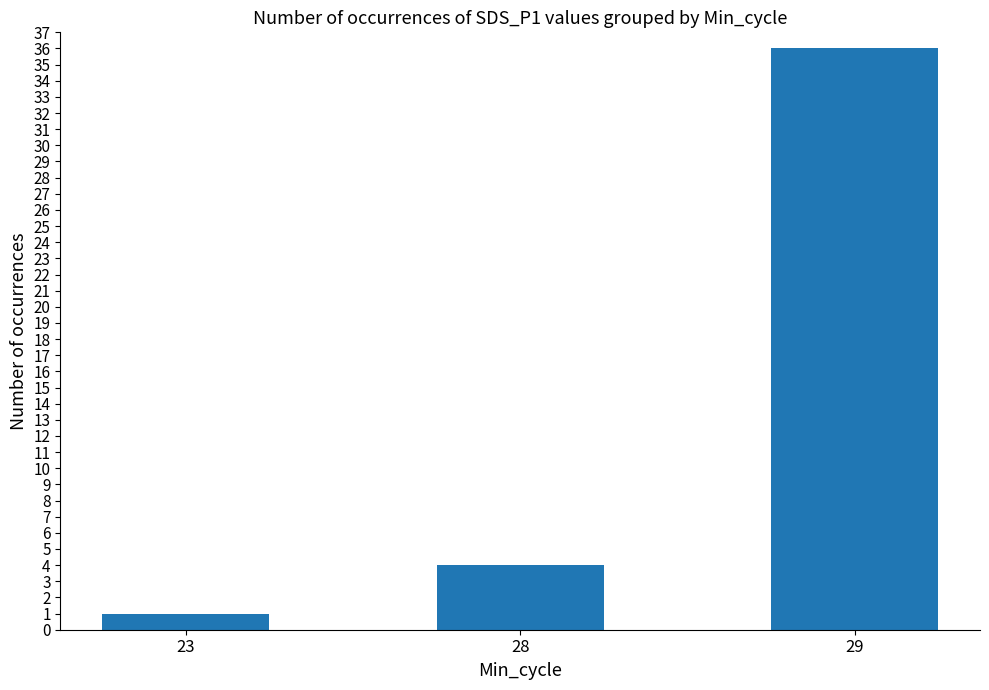

Which has a higher value, 29 or 23?

29